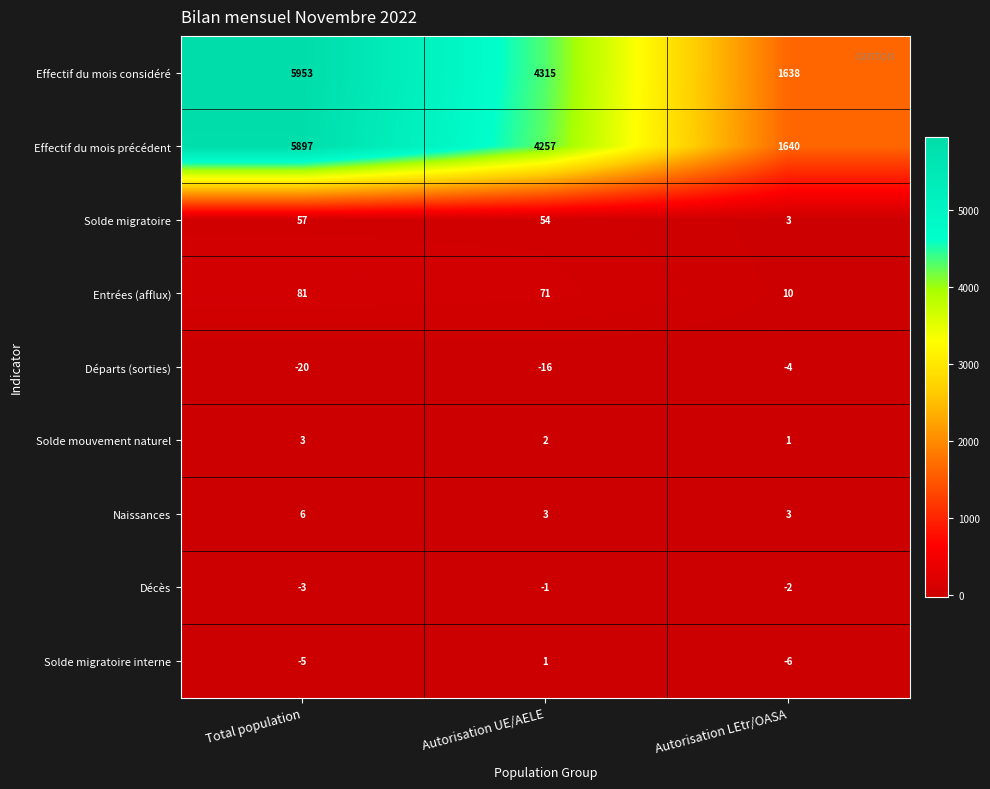

Rank the categories by Solde migratoire value from lowest to highest.

Autorisation LEtr/OASA, Autorisation UE/AELE, Total population